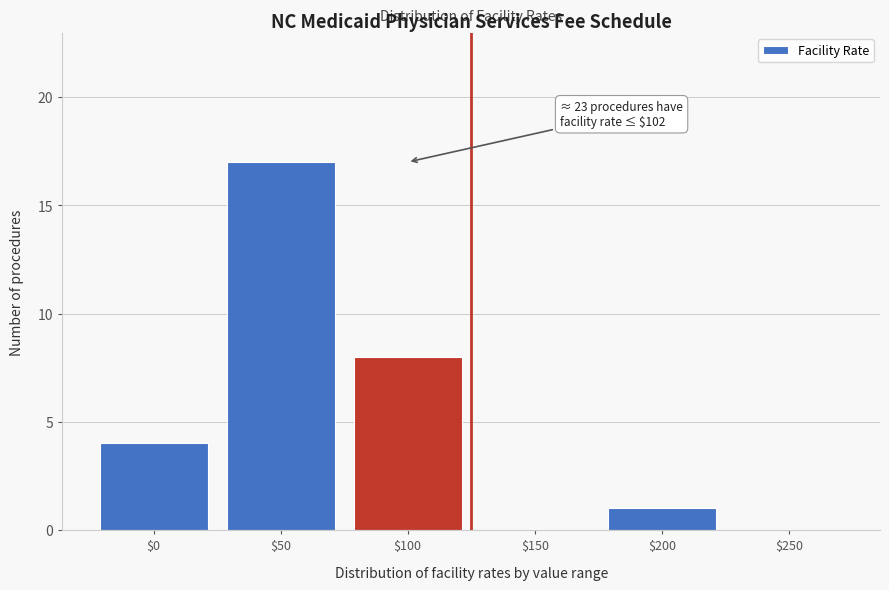

Is it true that the value at $250 is 0?

True